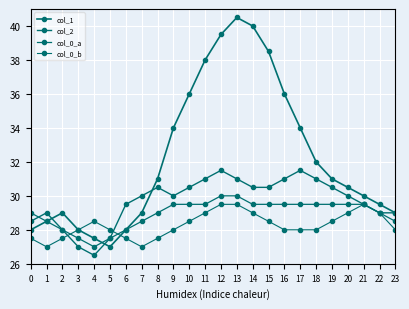

The value of col_0_a at 1 is 28.5. True or false?

True